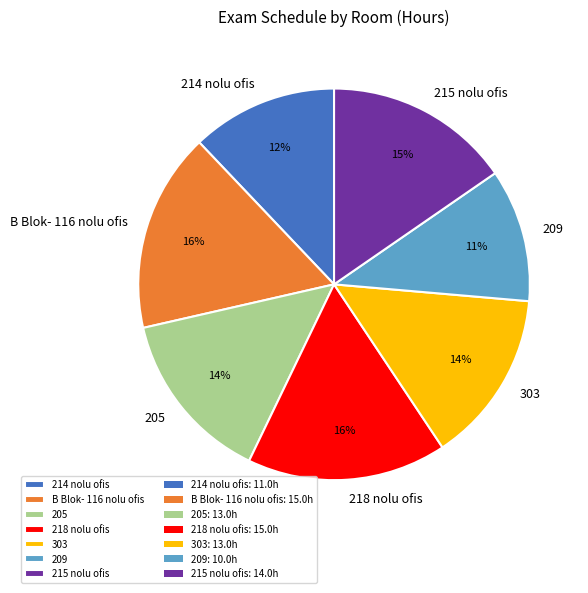

What percentage is the 214 nolu ofis slice, to the nearest percent?

12%